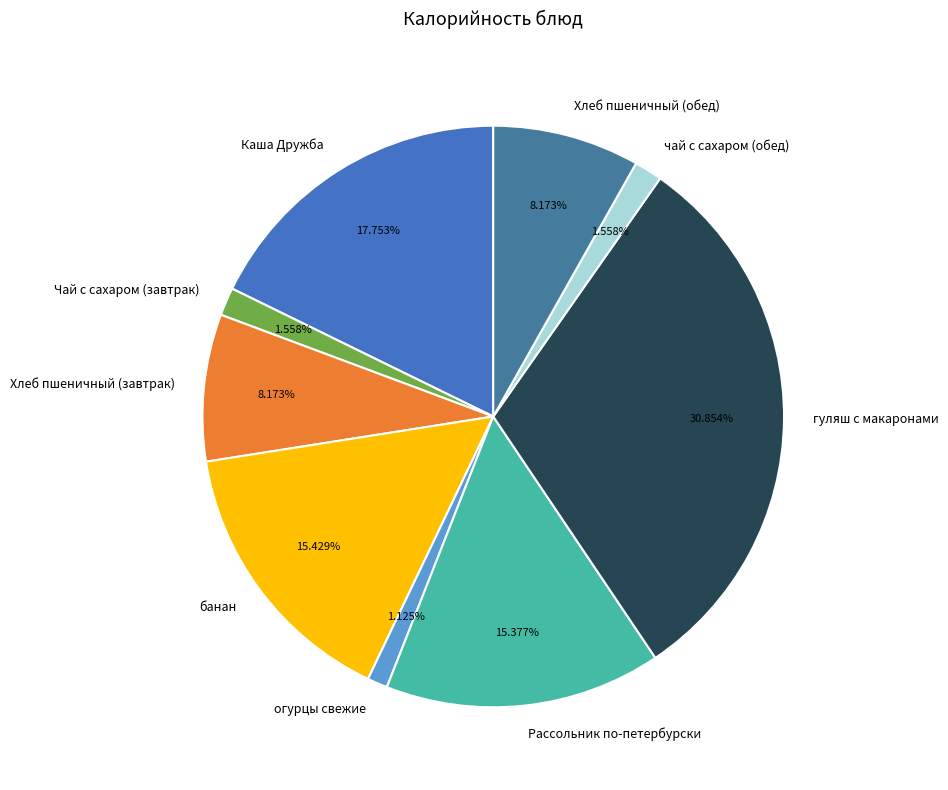

Which category has the biggest portion of the pie?

гуляш с макаронами